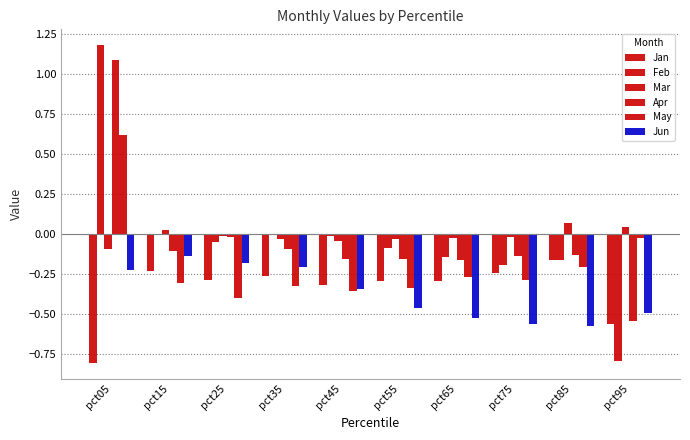

How many distinct data groups are displayed?

6